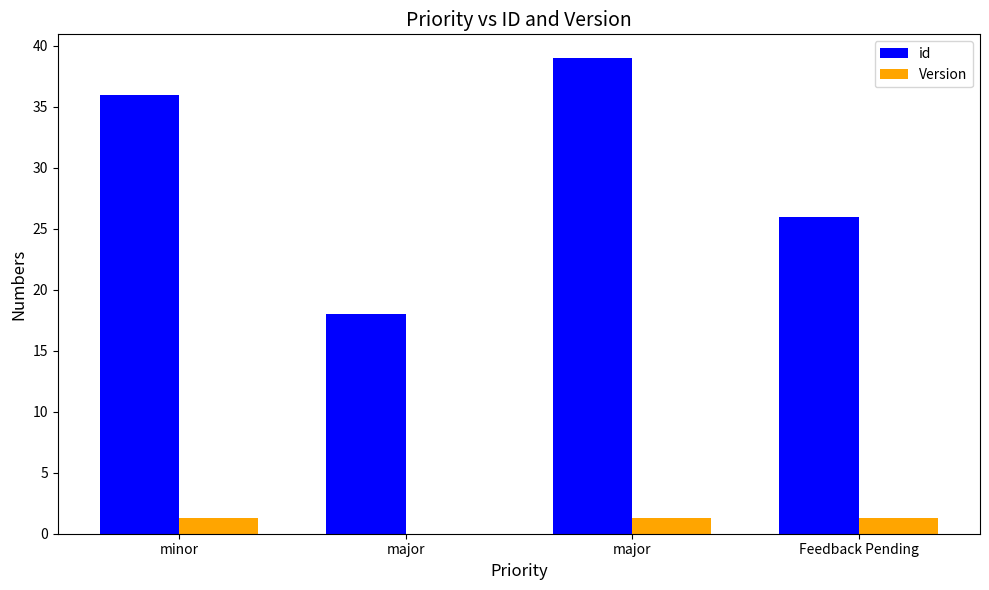

Which category has the lowest value across all series?

major